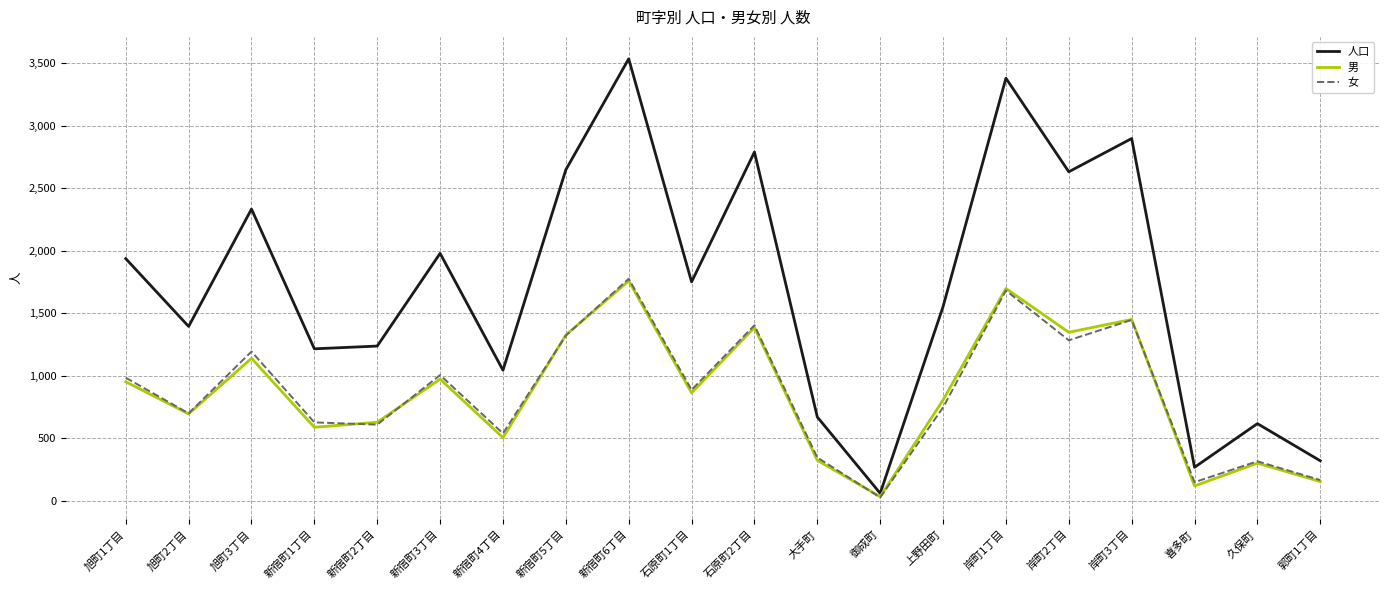

Which category has the lowest value across all series?

御成町